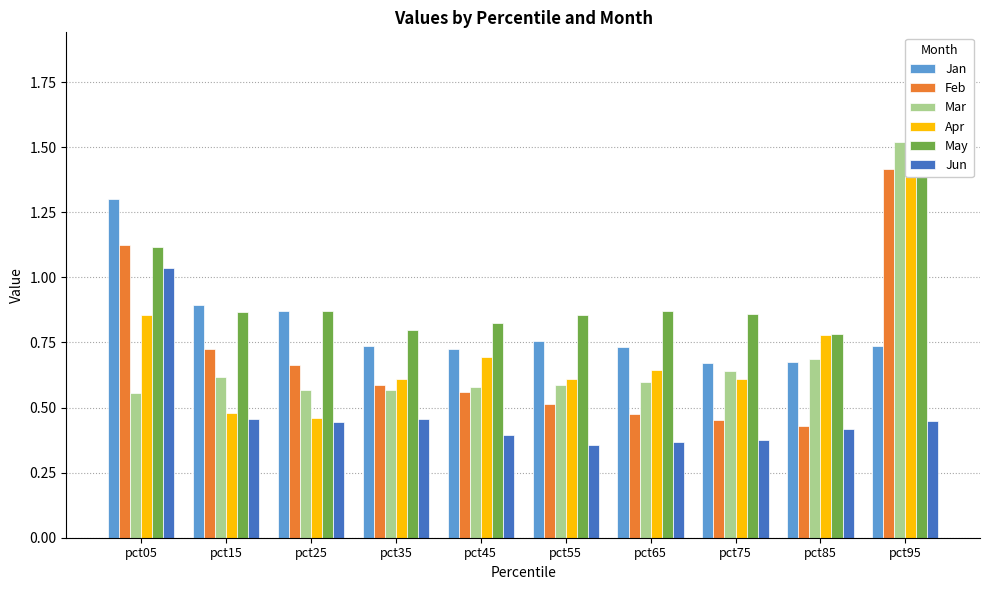

Rank the series by their maximum value, from highest to lowest.

Apr, May, Mar, Feb, Jan, Jun